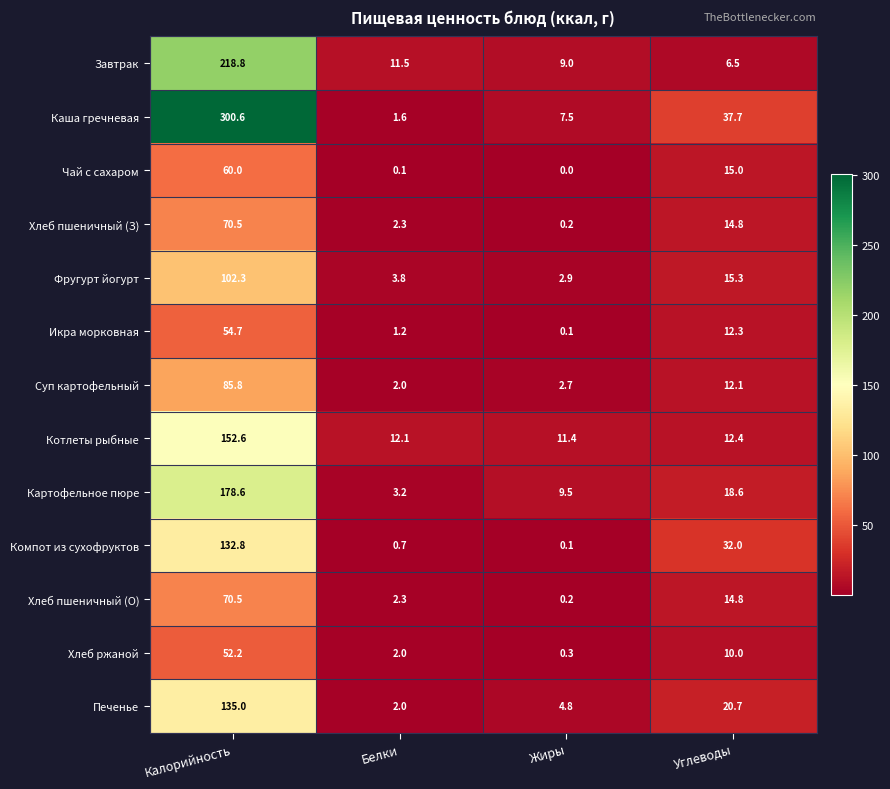

List the labels in order of Котлеты рыбные value, smallest first.

Жиры, Белки, Углеводы, Калорийность